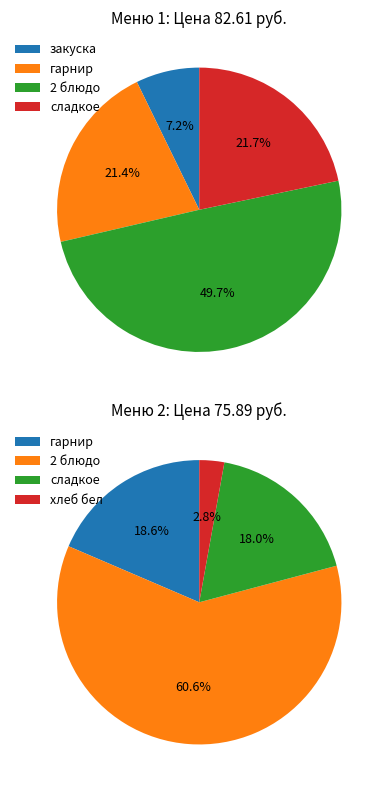

Does any single category account for the majority?

No